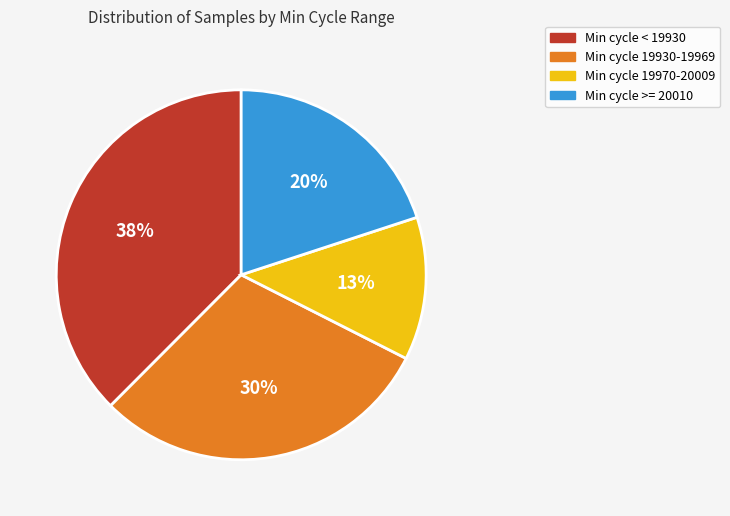

To the nearest percent, what is the difference between the largest and smallest slice percentages?

25%